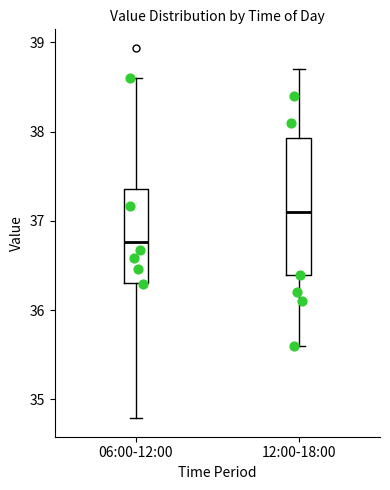

Reading left to right, read every box against the y-axis: the position of its median line, the range the box covers, and the ends of its whiskers. The values are not printed on the chart, so give them approximately, as read against the axis.

06:00-12:00: median 36.8, box 36.3 to 37.4, whiskers 34.8 to 38.6
12:00-18:00: median 37.1, box 36.4 to 37.9, whiskers 35.6 to 38.7